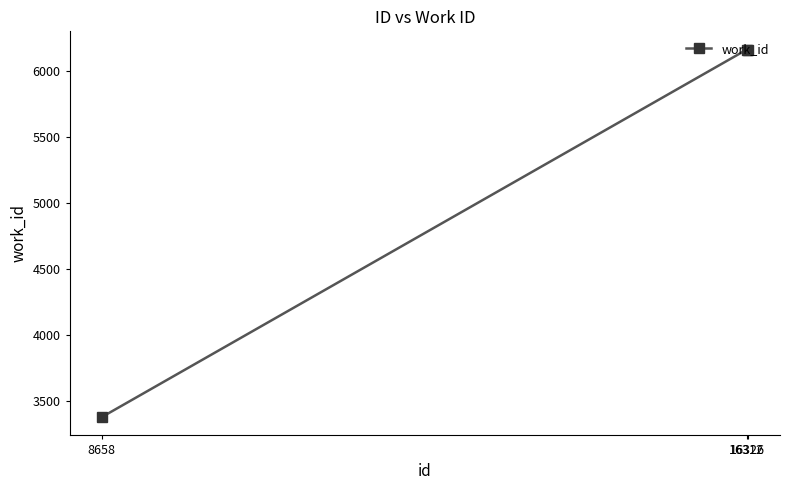

What is the minimum value shown in the chart?

3380